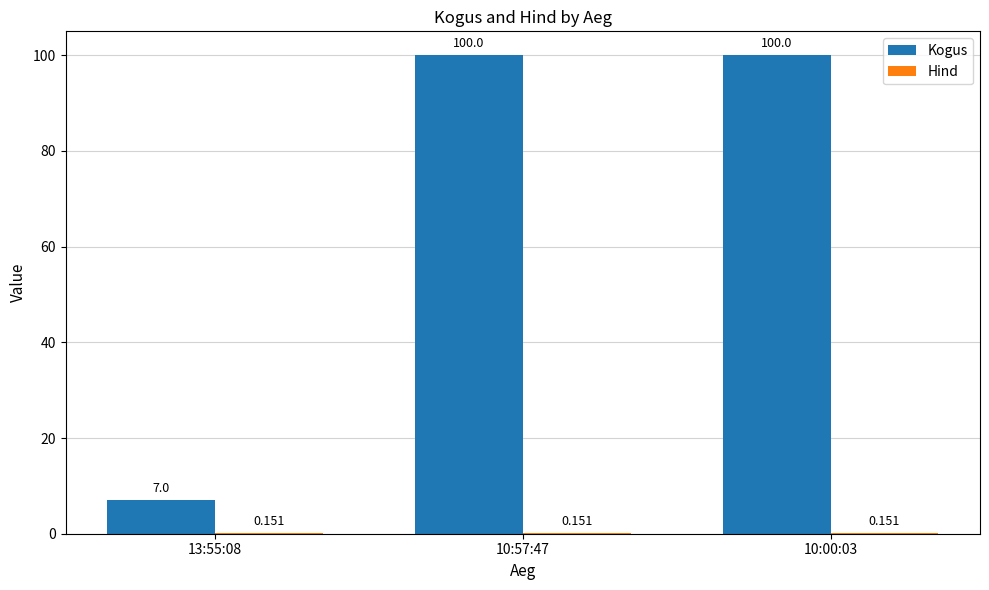

Between 13:55:08 and 10:00:03, which series saw the biggest shift?

Kogus